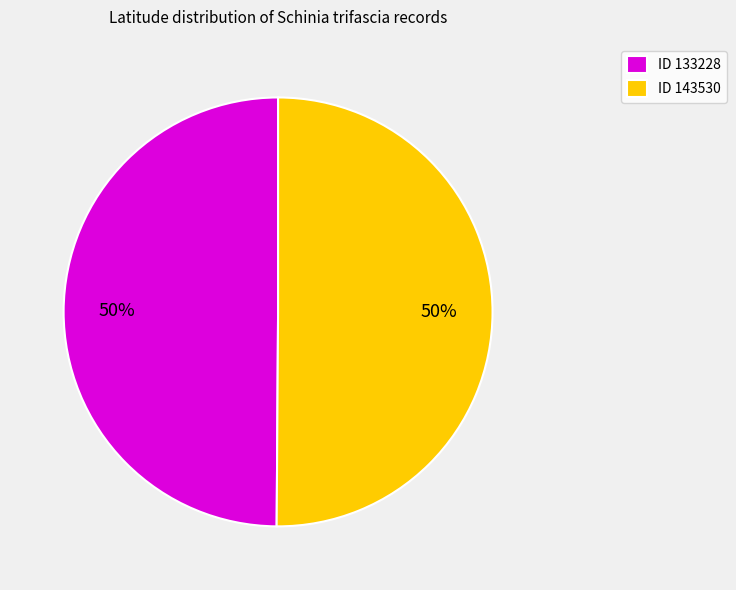

The ID 143530 slice represents 38% of the pie. True or false?

False